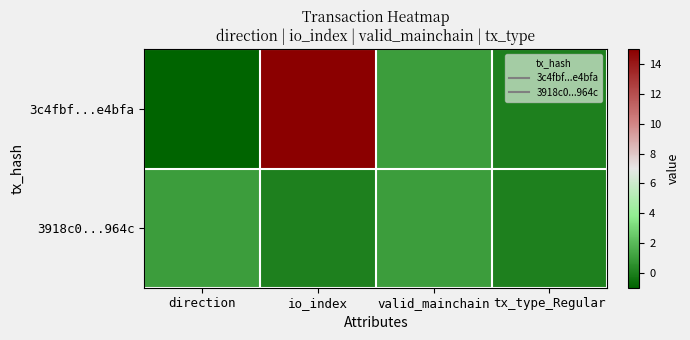

List the series in order of their overall mean, lowest first.

3918c0...964c, 3c4fbf...e4bfa